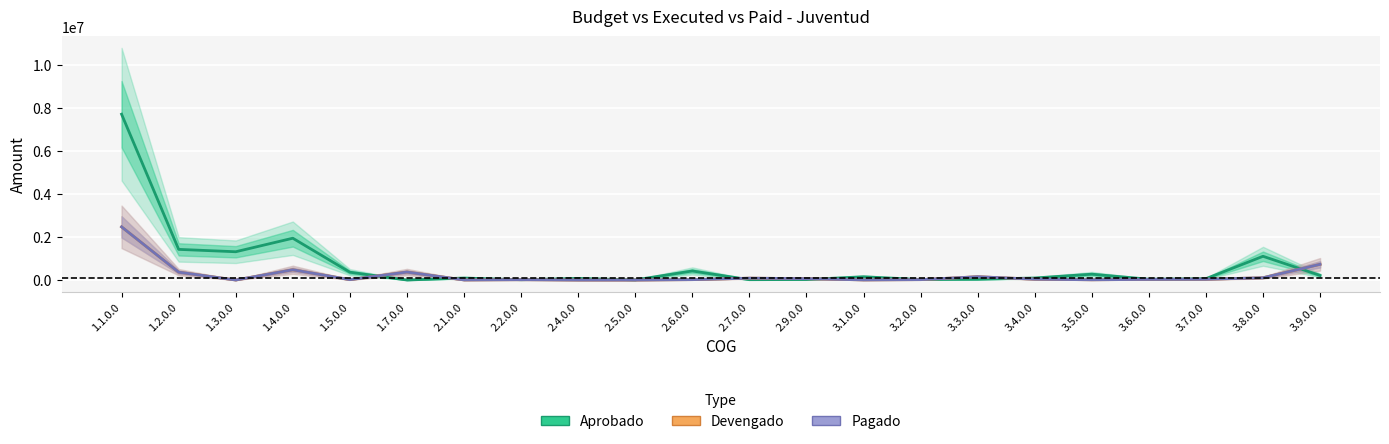

Where does the Aprobado series first go above 94500?

1.1.0.0